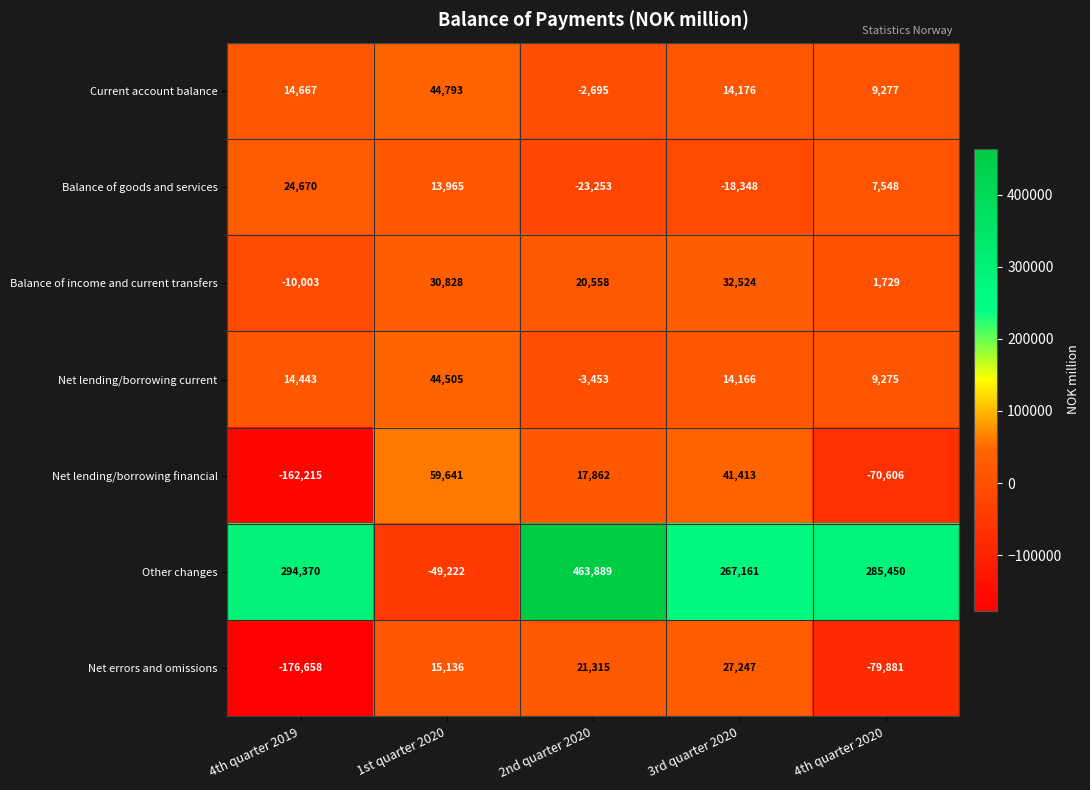

True or false: Net lending/borrowing financial has a value of 58018 at 3rd quarter 2020.

False